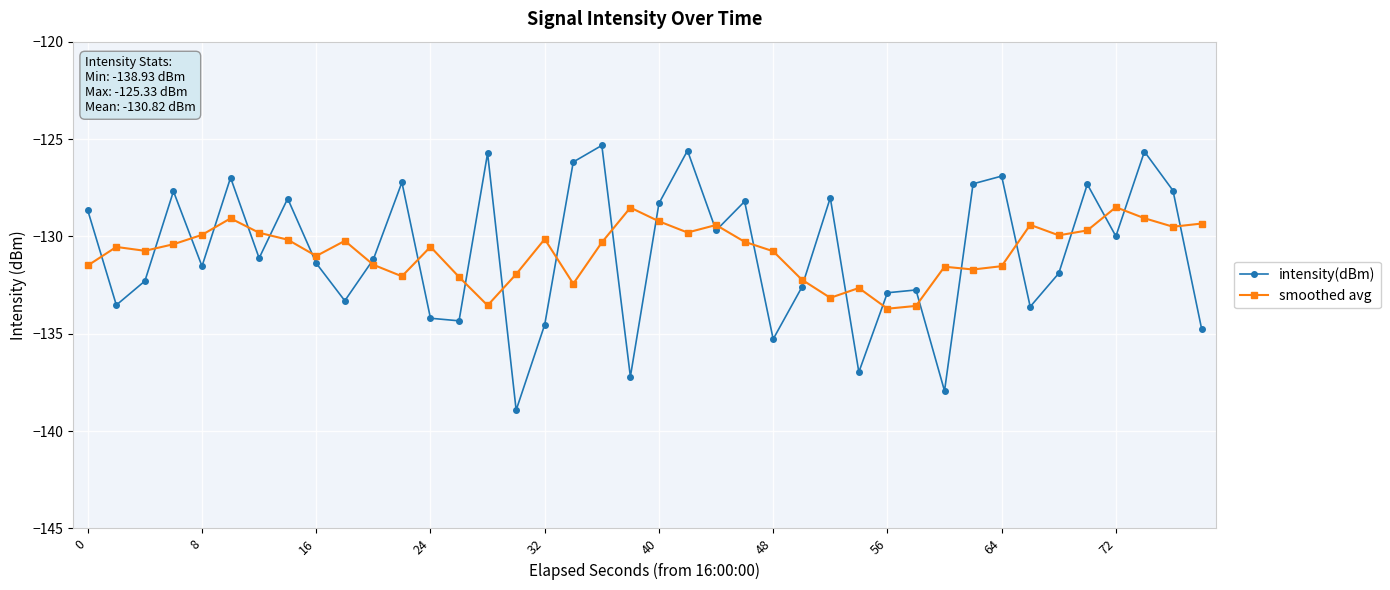

What is the difference between the second highest and minimum values in the smoothed avg series?

5.2